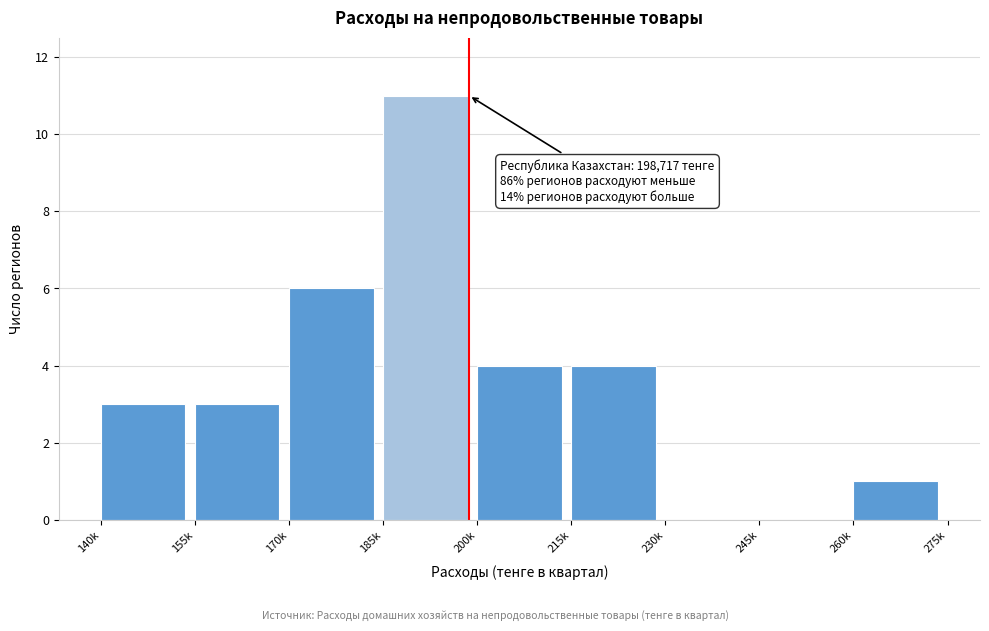

Reading right to left, transcribe all the data shown in this chart.

260k=1	245k=0	230k=0	215k=4	200k=4	185k=11	170k=6	155k=3	140k=3